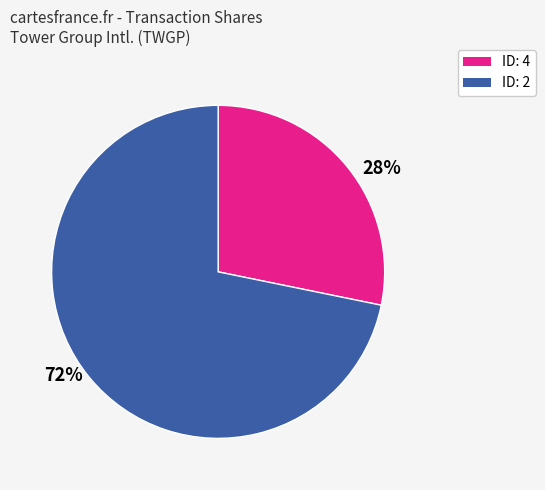

Which has a higher value, 72% or 28%?

72%